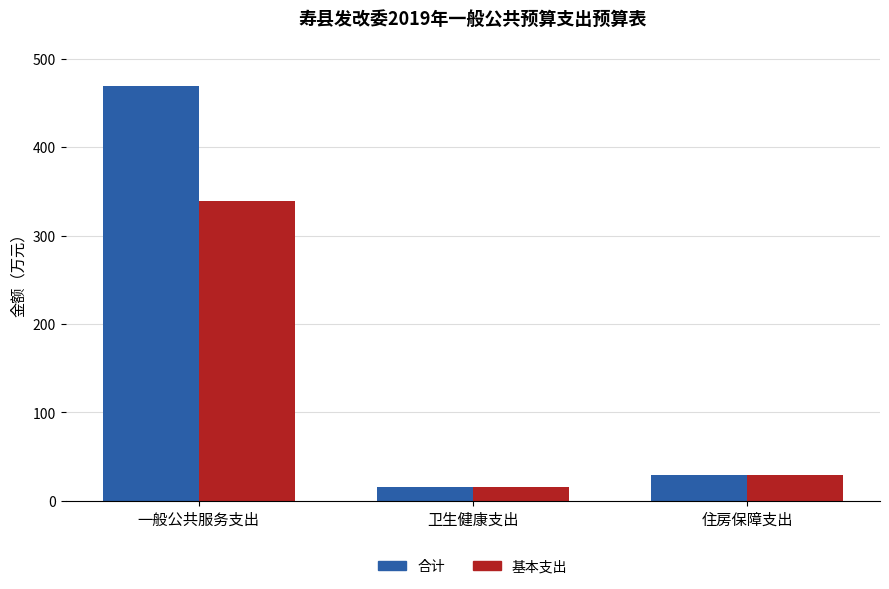

How many bars are there in total?

6